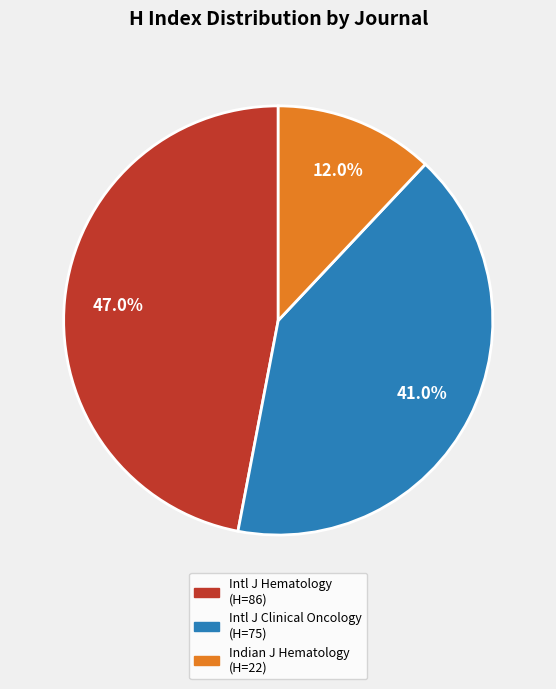

Is there a majority slice in this chart?

No